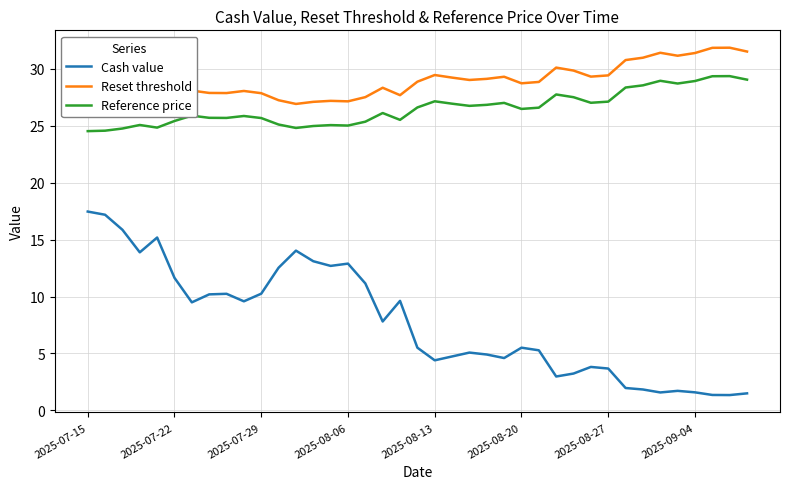

How many interior local valleys does the Reset threshold series have?

9